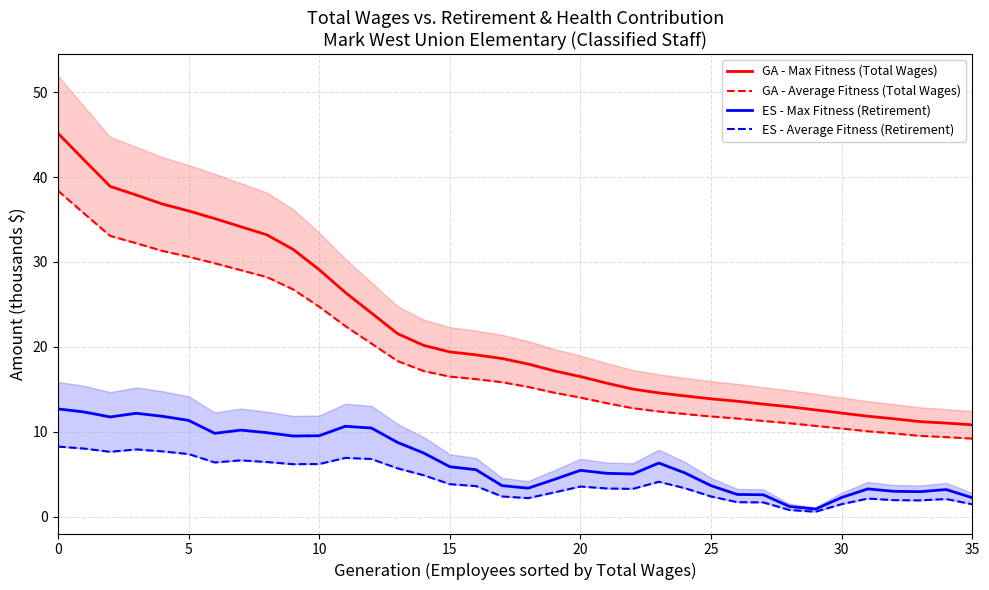

Which category has the lowest value in the ES - Max Fitness (Retirement) series?

29